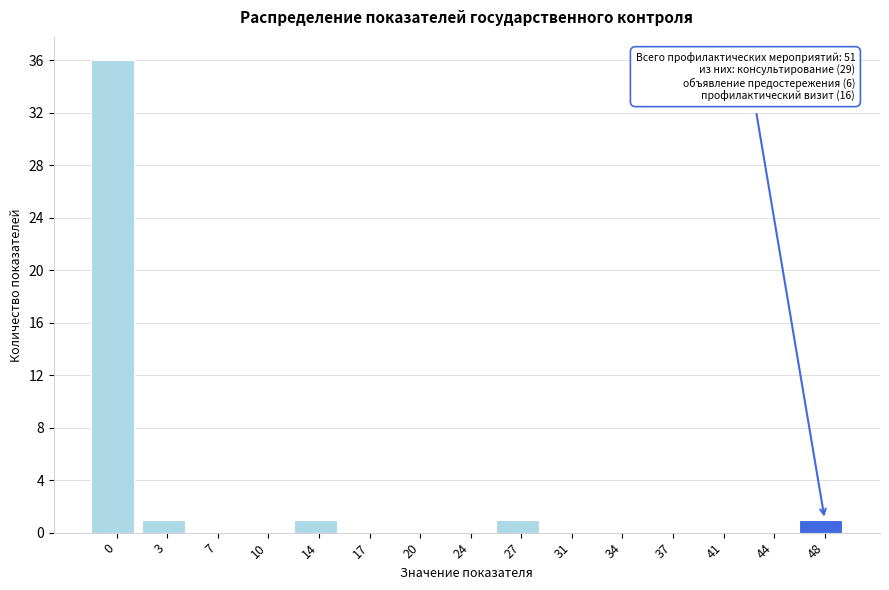

Reading left to right, transcribe all the data shown in this chart.

0=36	3=1	7=0	10=0	14=1	17=0	20=0	24=0	27=1	31=0	34=0	37=0	41=0	44=0	48=1